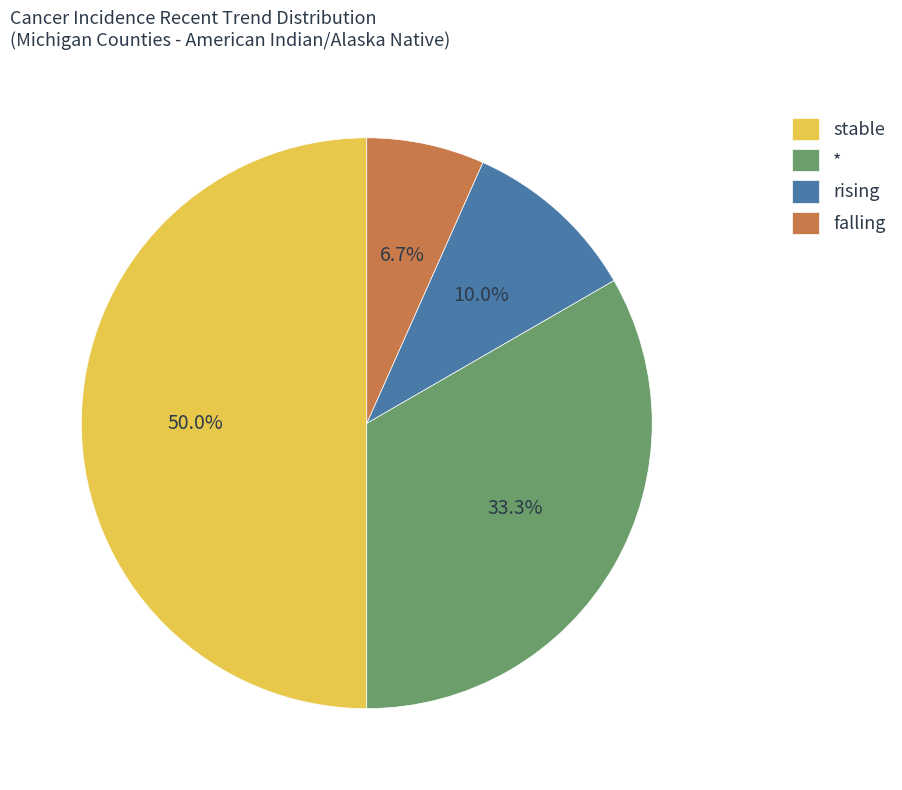

Does * represent more than half of the total?

No